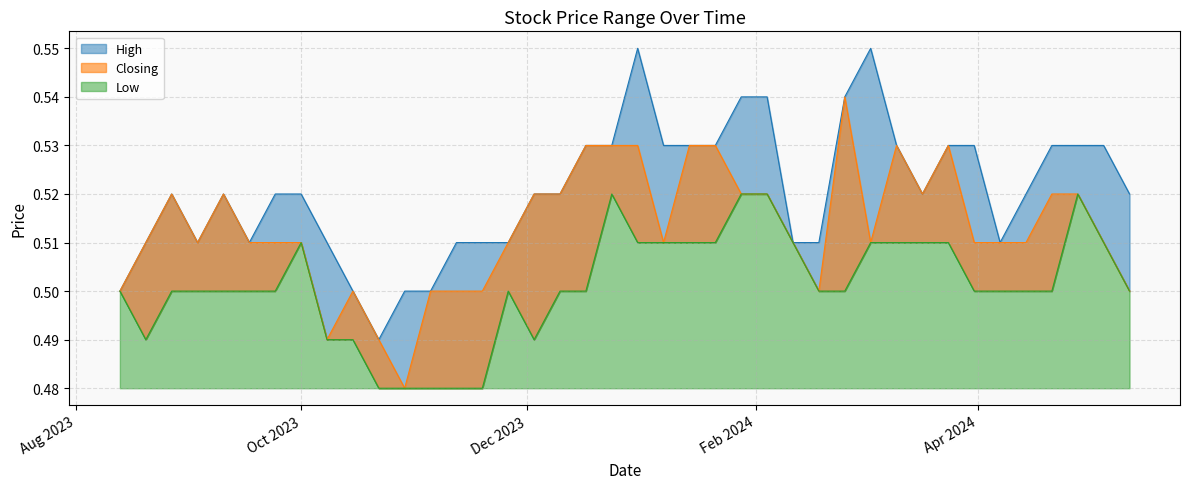

Reading left to right, what are all the values shown in this chart?

High: 0.5	0.5	0.5	0.5	0.5	0.5	0.5	0.5	0.5	0.5	0.6	0.5	0.5	0.5	0.5	0.5	0.5	0.5	0.5	0.6	0.5	0.5	0.5	0.5	0.5	0.5	0.5	0.5	0.5	0.5	0.5	0.5	0.5	0.5	0.5	0.5	0.5	0.5	0.5	0.5
Closing: 0.5	0.5	0.5	0.5	0.5	0.5	0.5	0.5	0.5	0.5	0.5	0.5	0.5	0.5	0.5	0.5	0.5	0.5	0.5	0.5	0.5	0.5	0.5	0.5	0.5	0.5	0.5	0.5	0.5	0.5	0.5	0.5	0.5	0.5	0.5	0.5	0.5	0.5	0.5	0.5
Low: 0.5	0.5	0.5	0.5	0.5	0.5	0.5	0.5	0.5	0.5	0.5	0.5	0.5	0.5	0.5	0.5	0.5	0.5	0.5	0.5	0.5	0.5	0.5	0.5	0.5	0.5	0.5	0.5	0.5	0.5	0.5	0.5	0.5	0.5	0.5	0.5	0.5	0.5	0.5	0.5